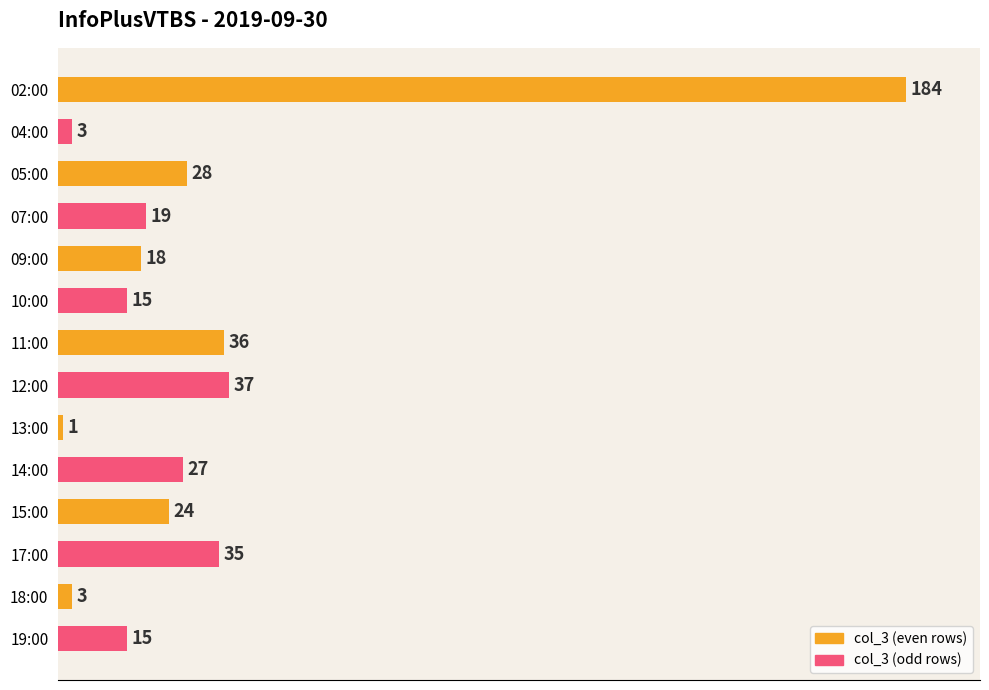

Are the bars grouped side by side (vs. stacked)?

No